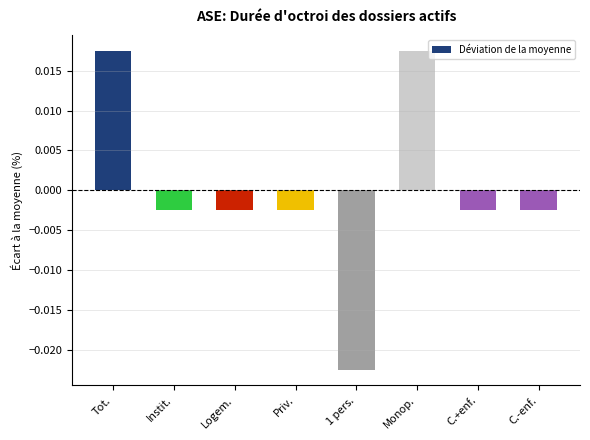

Which has a higher value, 1 pers. or Monop.?

Monop.